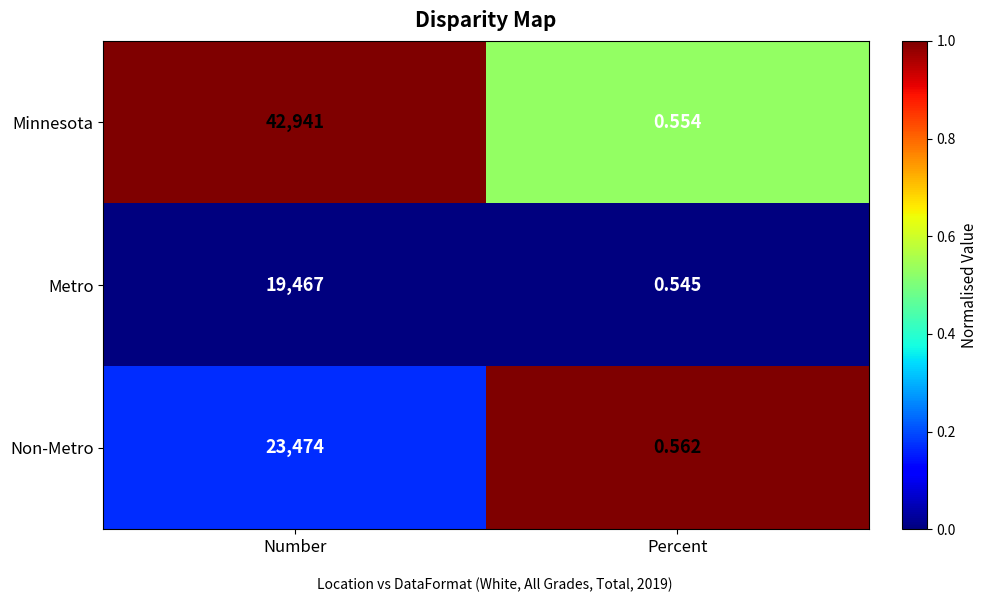

At which label is Metro closest to 9733?

Percent